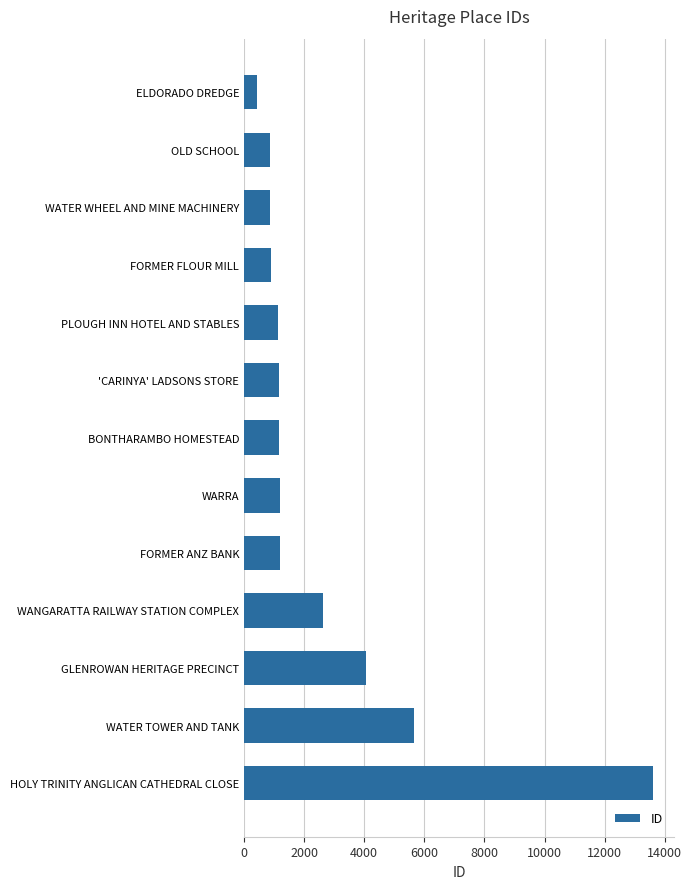

The chart shows a value of 896 at FORMER FLOUR MILL. True or false?

True